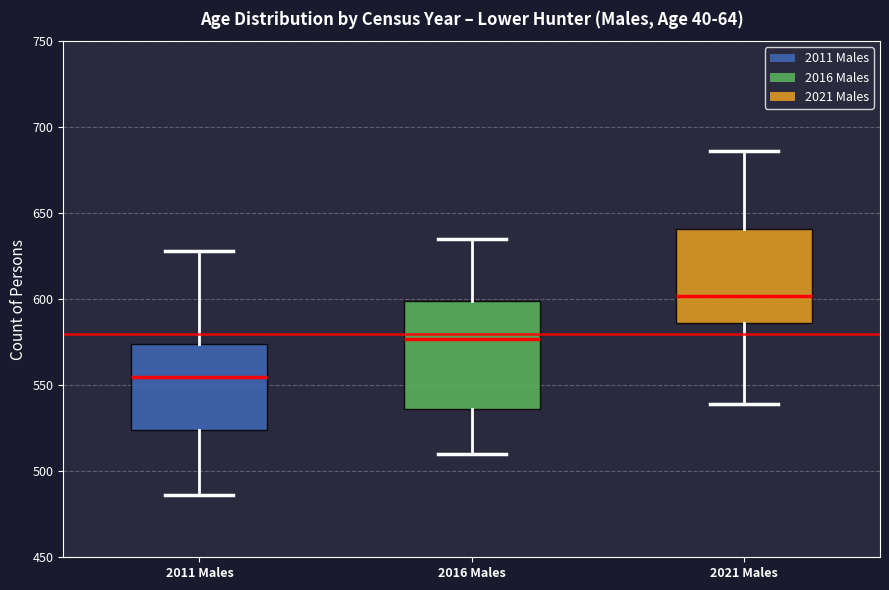

Reading left to right, transcribe this box plot: for each box, give where its median line is, the range the box spans, and where its two whiskers end, as read against the y-axis. The values are not printed on the chart, so give them approximately, as read against the axis.

2011 Males: median 555, box 525 to 575, whiskers 485 to 630
2016 Males: median 575, box 535 to 600, whiskers 510 to 635
2021 Males: median 600, box 585 to 640, whiskers 540 to 685